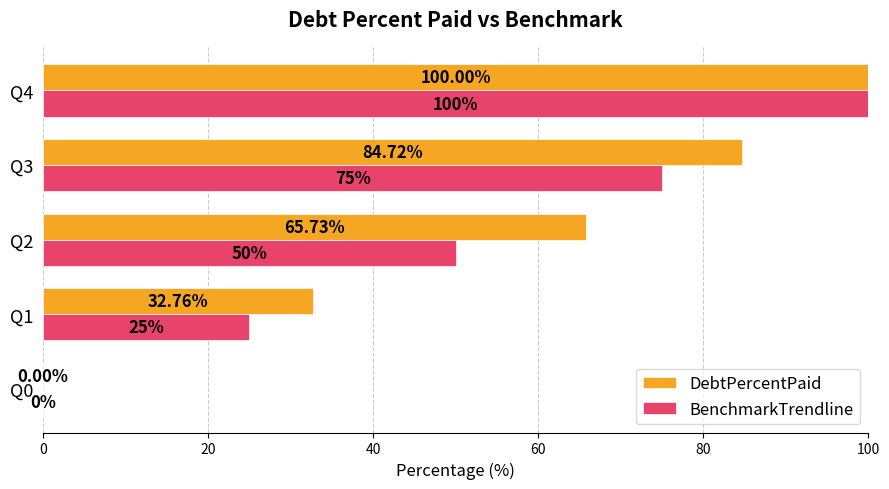

Which series changed the most between Q1 and Q4?

BenchmarkTrendline